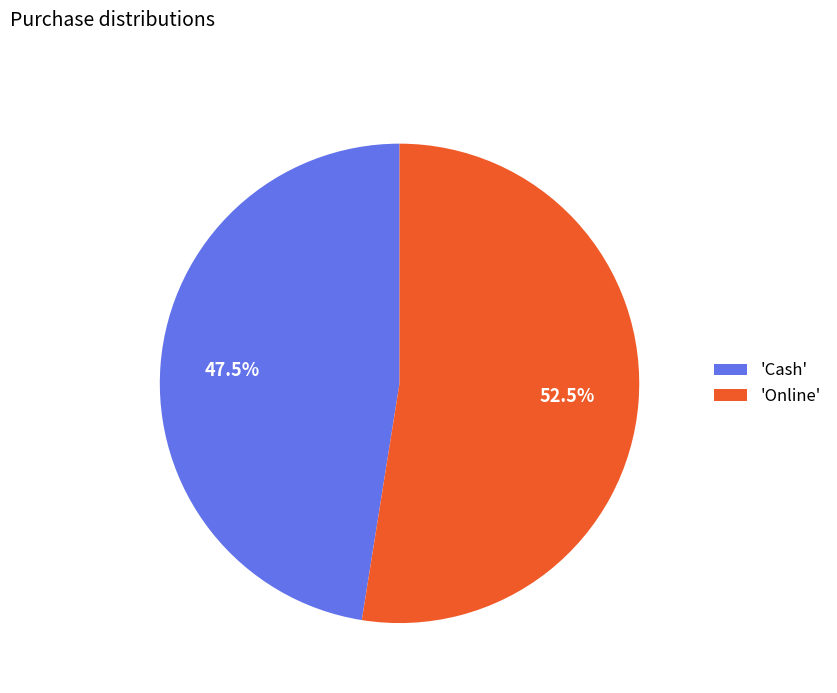

Between 'Cash' and 'Online', which is larger?

'Online'